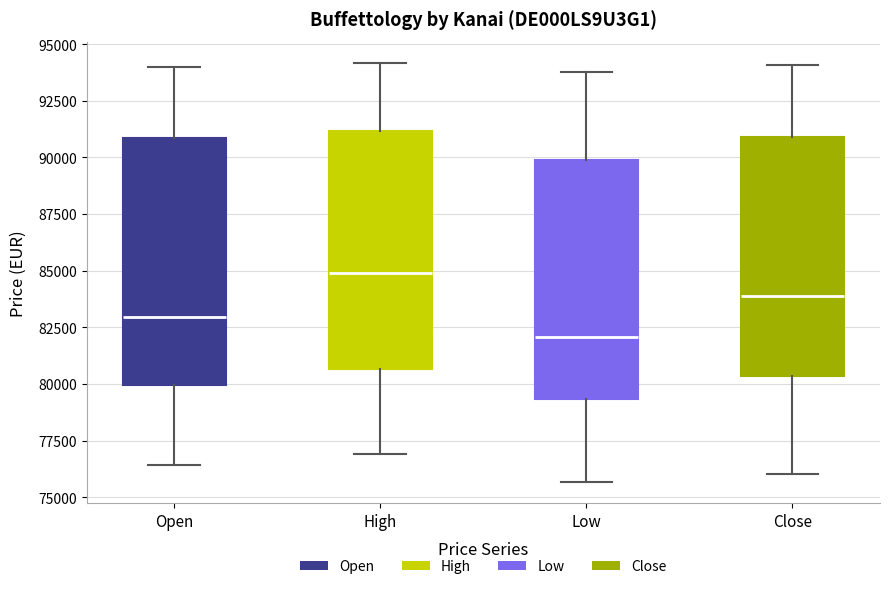

Which box's median line is the highest?

High